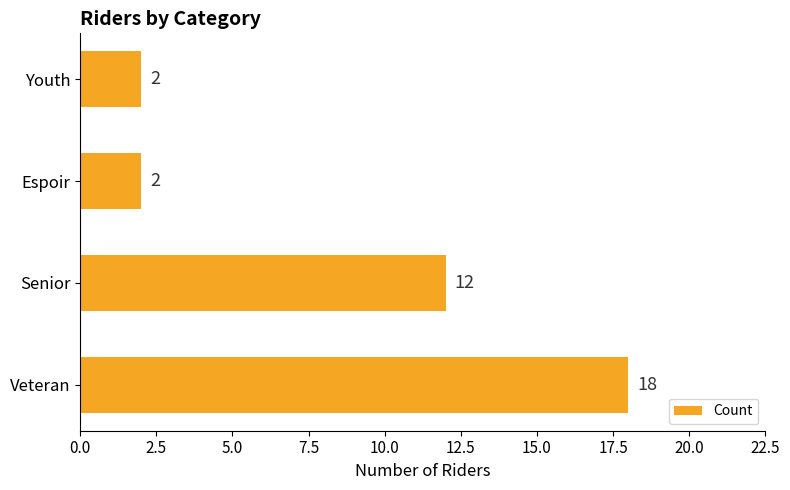

The value at Espoir is 1. True or false?

False